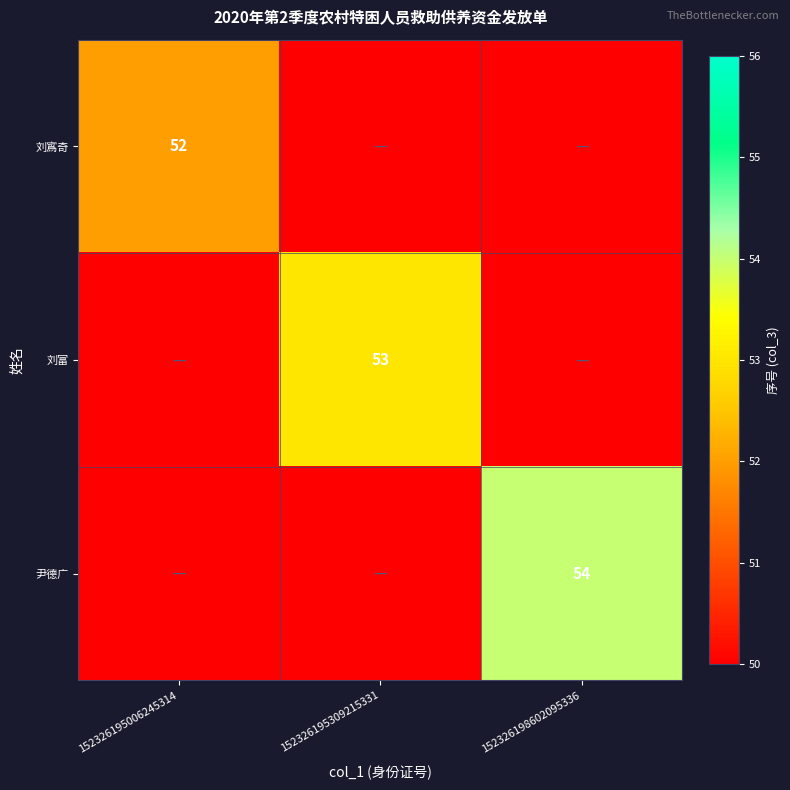

The value of 刘寪奇 at 152326195006245314 is 78. True or false?

False